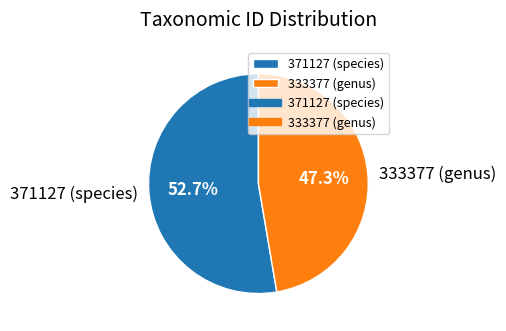

How many slices are in this pie chart?

2